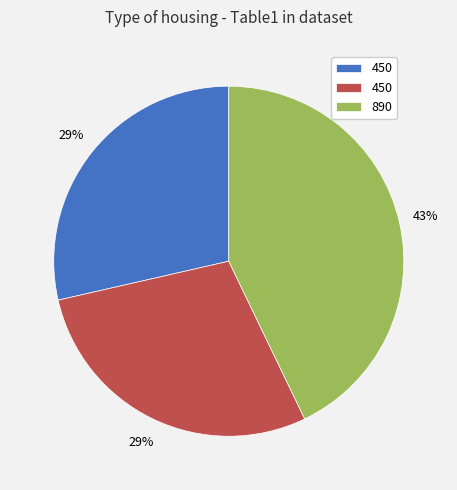

To the nearest percent, what is the average slice percentage?

33%